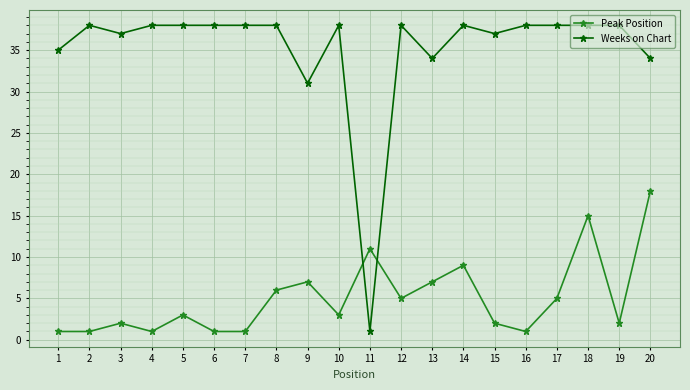

Where is the first local maximum for Weeks on Chart?

2